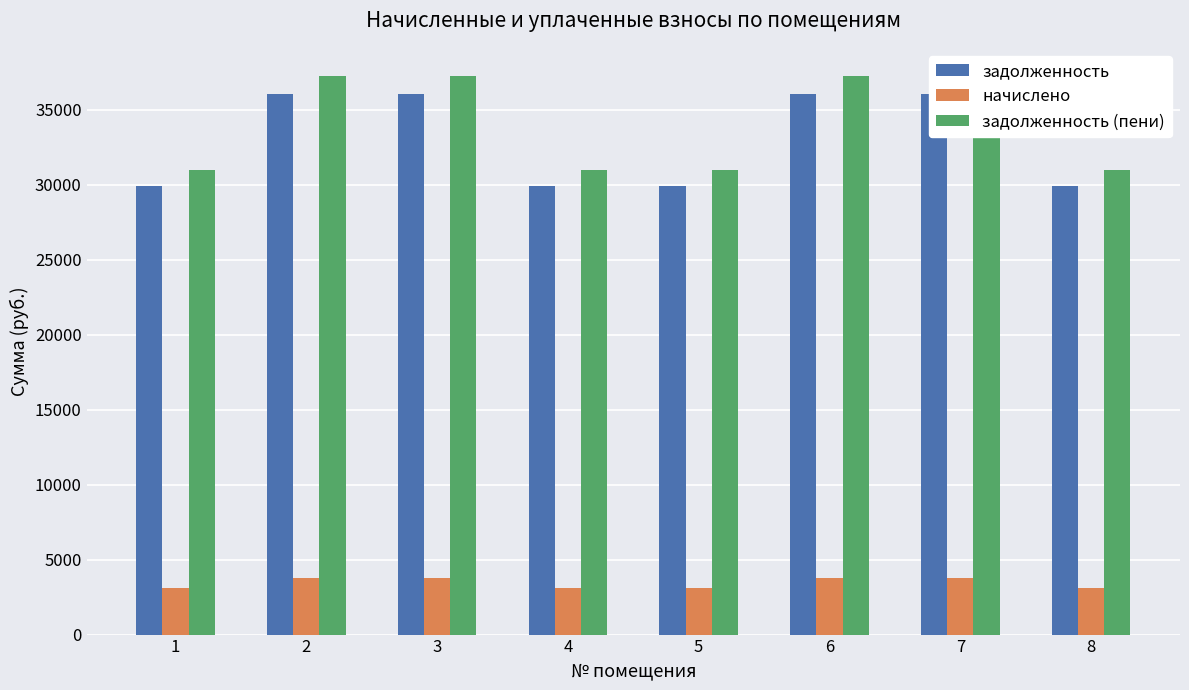

At which category does the chart reach its peak across all series?

2